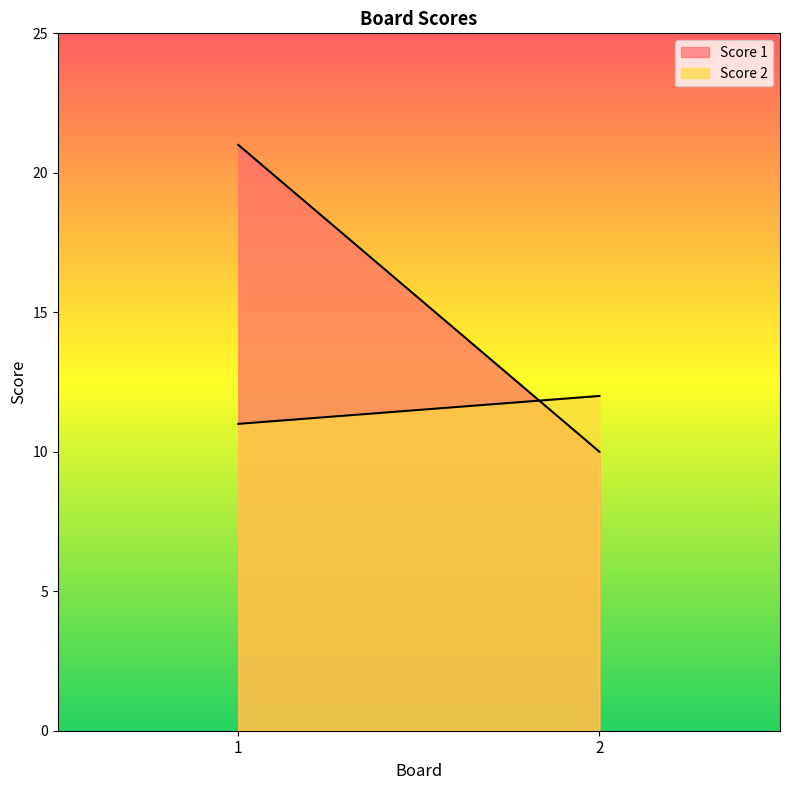

True or false: Score 2 has a value of 11 at 1.

True